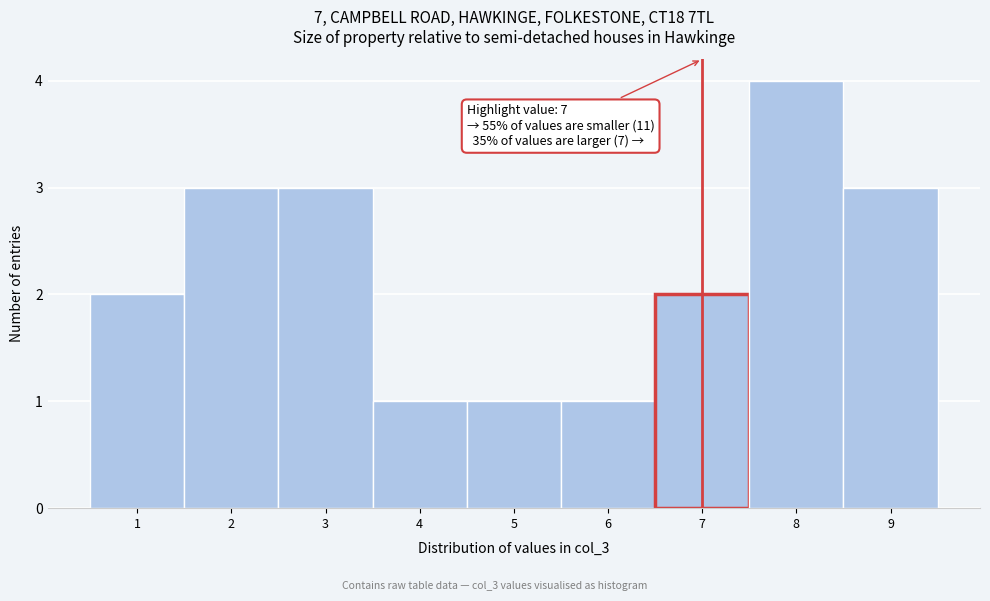

Which range on the x-axis has the tallest bar?

7.5 to 8.5